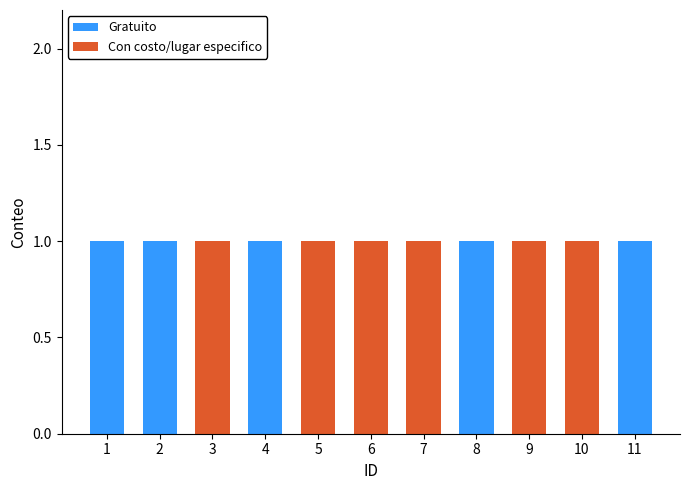

What are all the series names shown in the legend?

Gratuito, Con costo/lugar especifico